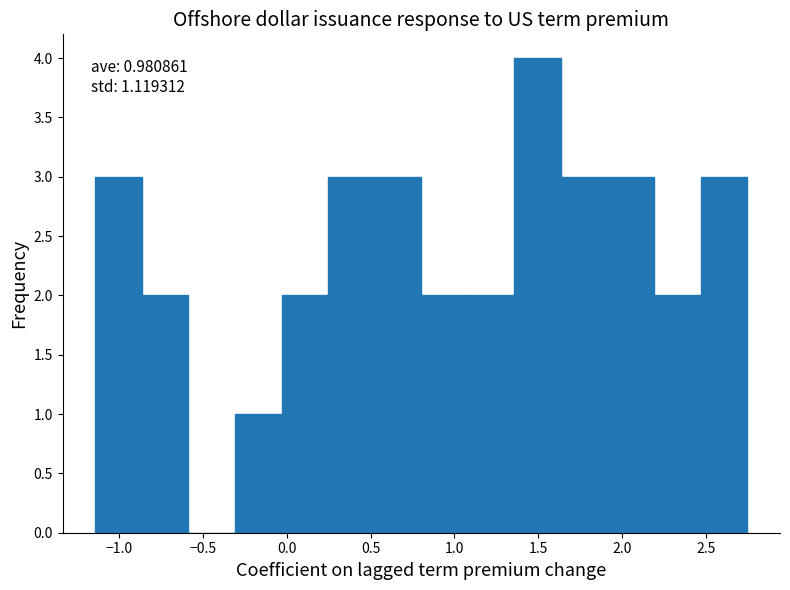

Which range on the x-axis has the tallest bar?

1.35 to 1.65